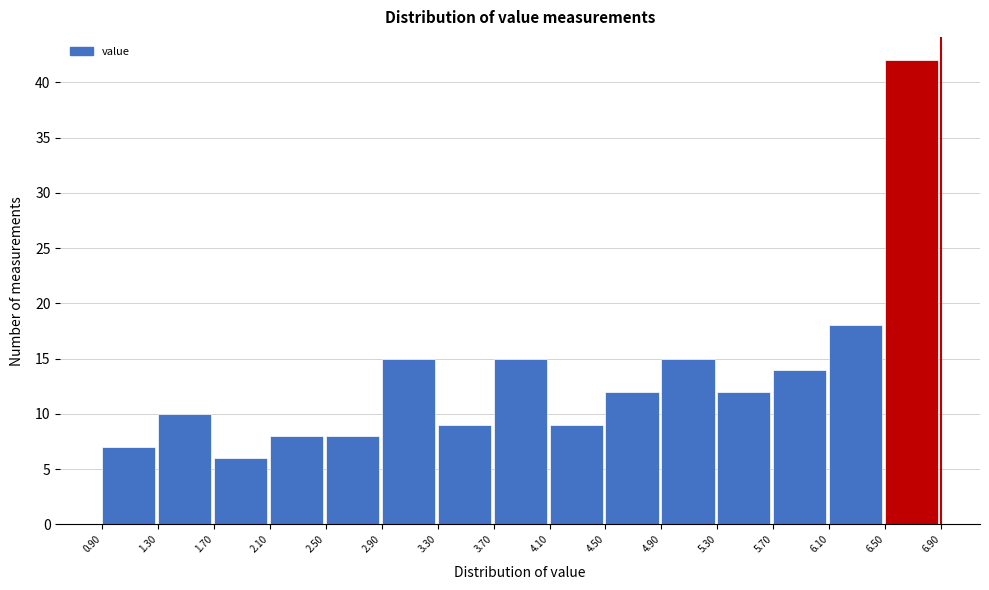

Reading left to right, list every bar in this chart as the range it spans on the x-axis followed by its height. The values are not printed on the chart, so give them approximately, as read against the axis.

0.90 to 1.30: 7
1.30 to 1.70: 10
1.70 to 2.10: 6
2.10 to 2.50: 8
2.50 to 2.90: 8
2.90 to 3.30: 15
3.30 to 3.70: 9
3.70 to 4.10: 15
4.10 to 4.50: 9
4.50 to 4.90: 12
4.90 to 5.30: 15
5.30 to 5.70: 12
5.70 to 6.10: 14
6.10 to 6.50: 18
6.50 to 6.90: 42